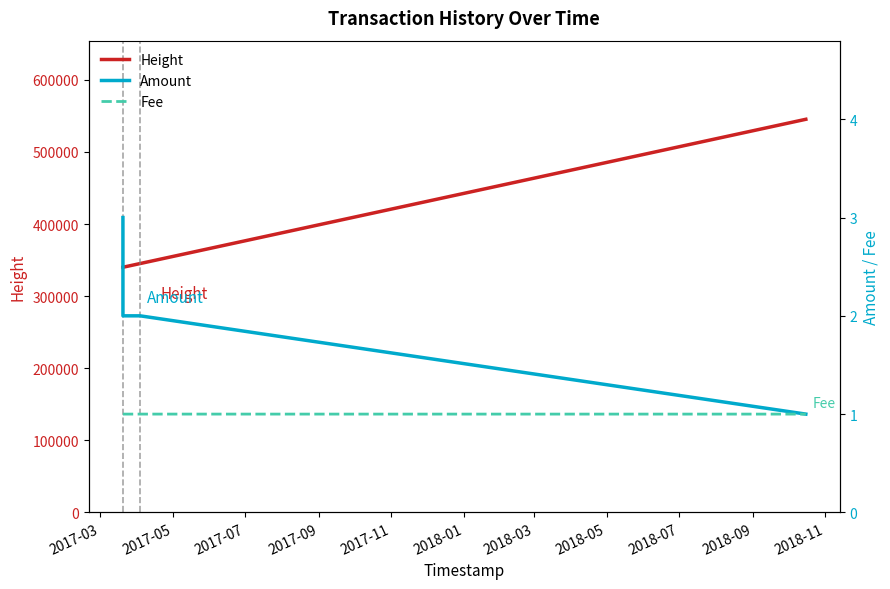

What is the minimum value for Height?

340047